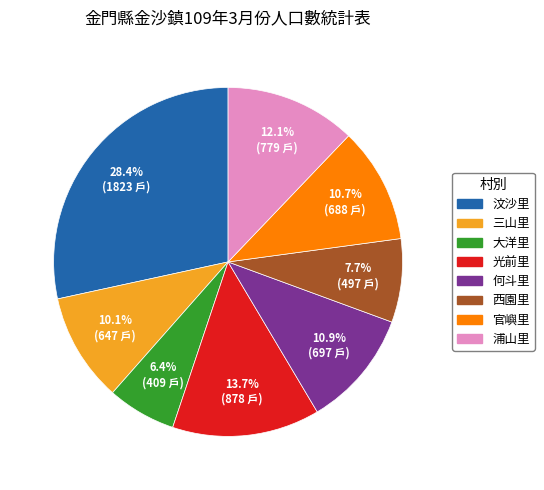

Is there a majority slice in this chart?

No